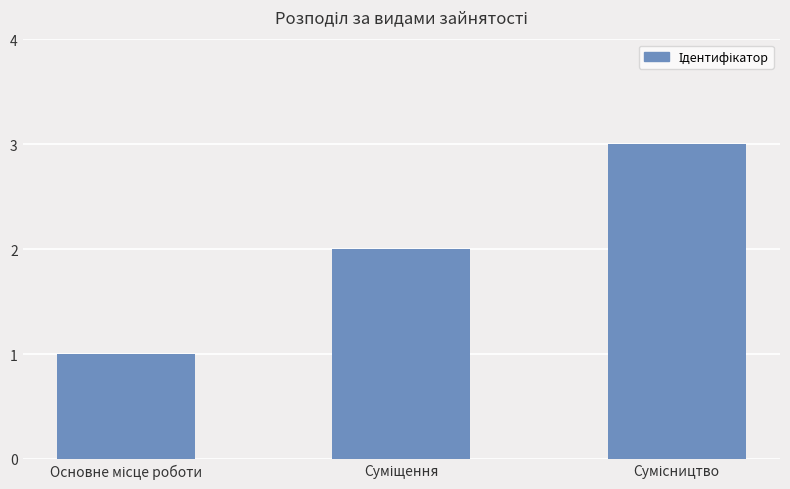

What is the greatest value displayed?

3